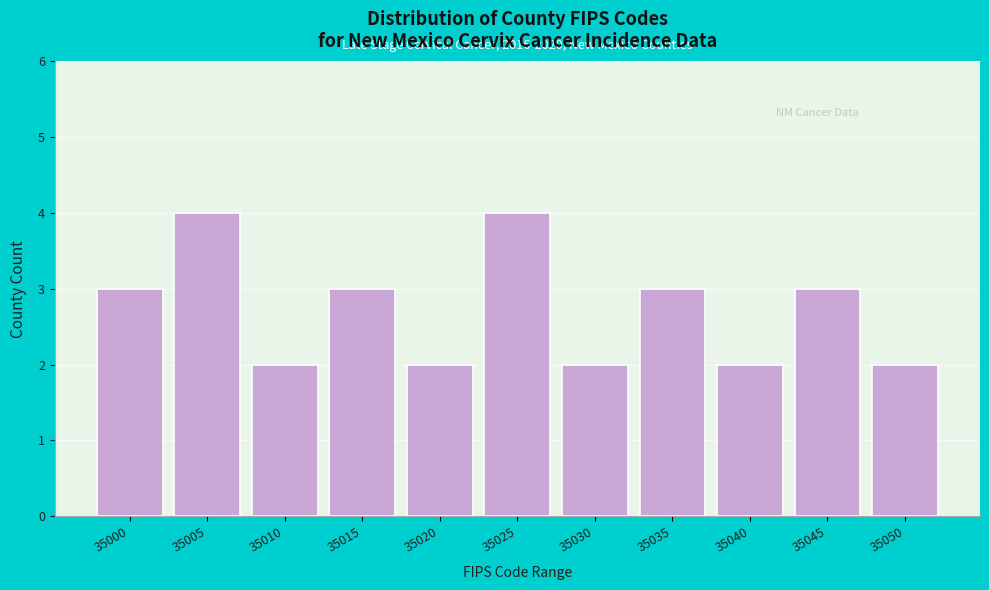

Reading left to right, list all the values displayed in this chart.

35000=3	35005=4	35010=2	35015=3	35020=2	35025=4	35030=2	35035=3	35040=2	35045=3	35050=2